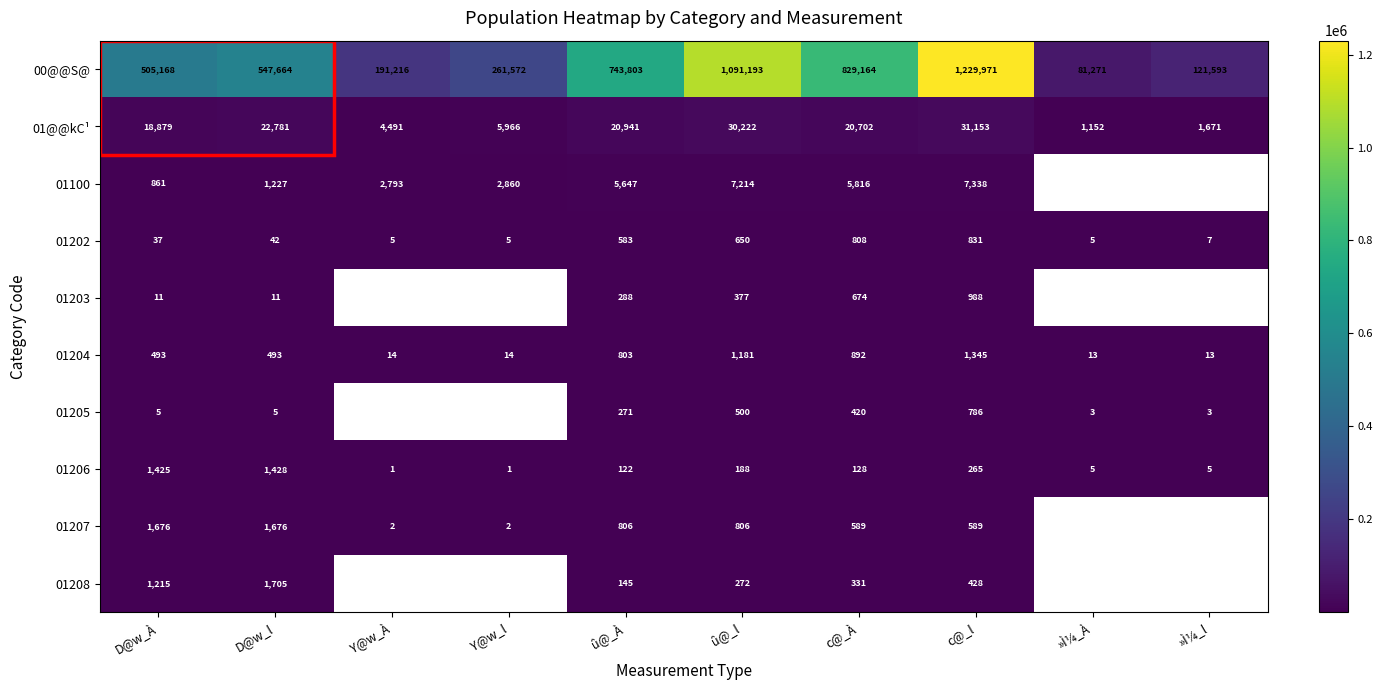

What is the sum of the 01207 values at Y@w_À and û@_l?

808